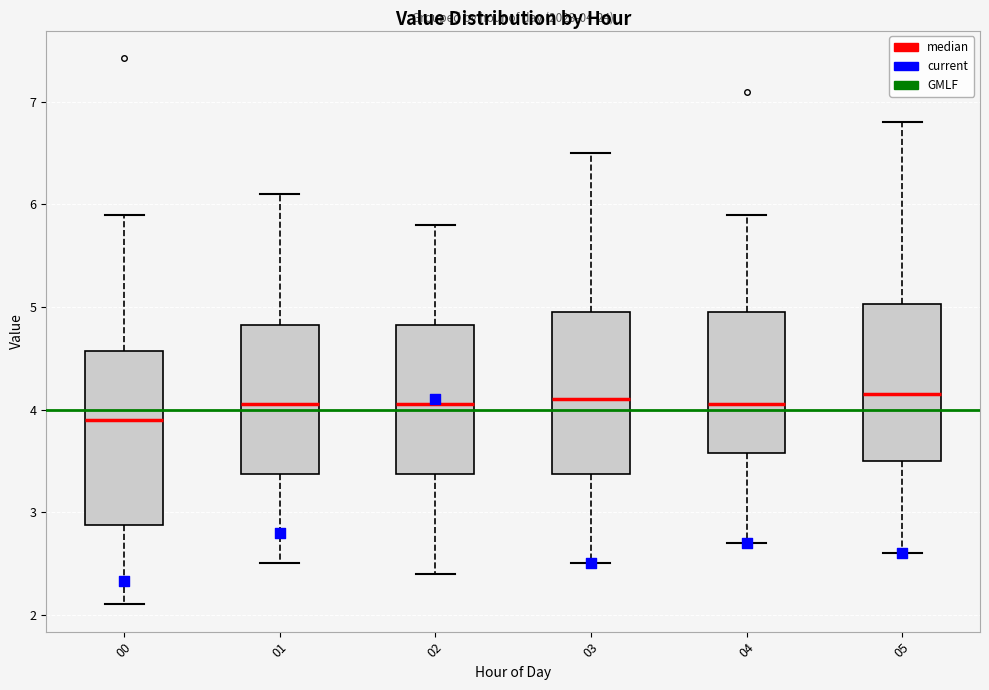

Which box has the lowest median line?

00